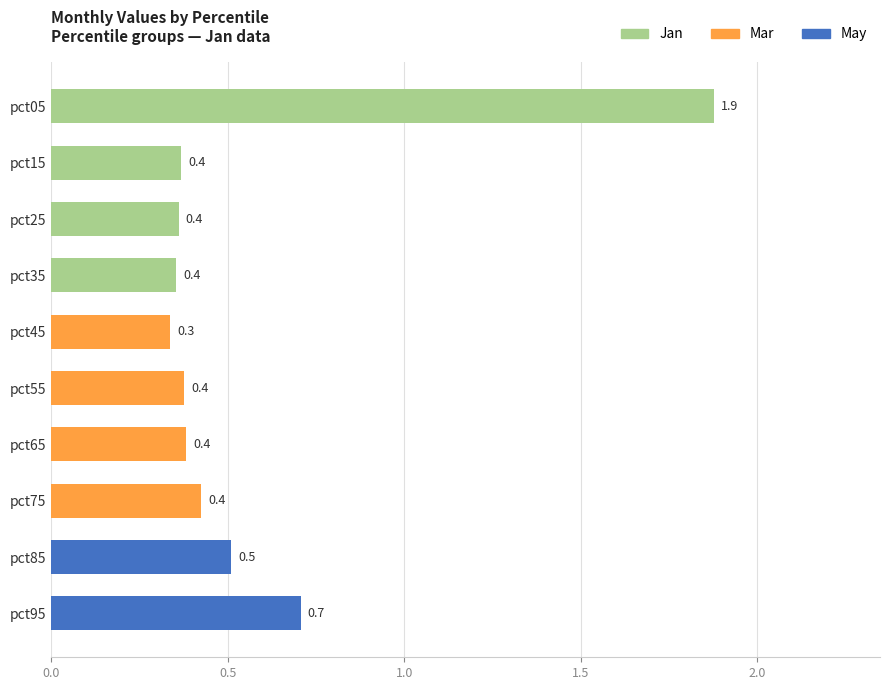

Is it true that the value at pct85 is 0.5?

True